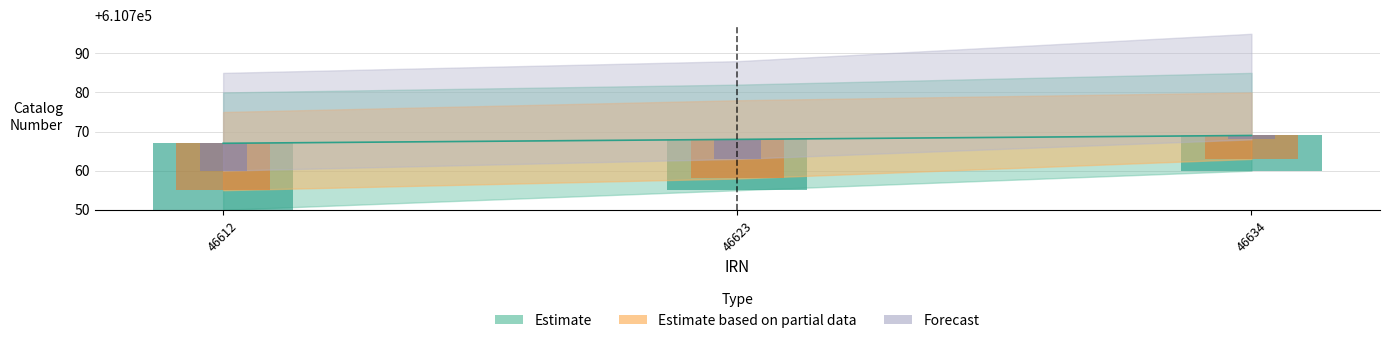

Reading right to left, list all the values displayed in this chart.

46634=610769	46623=610768	46612=610767